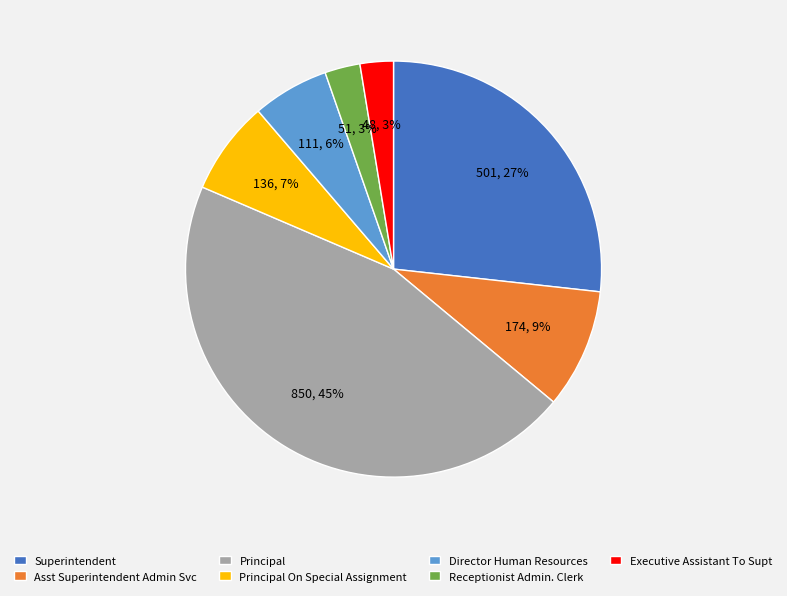

Is it true that Superintendent is 12% of the pie?

False